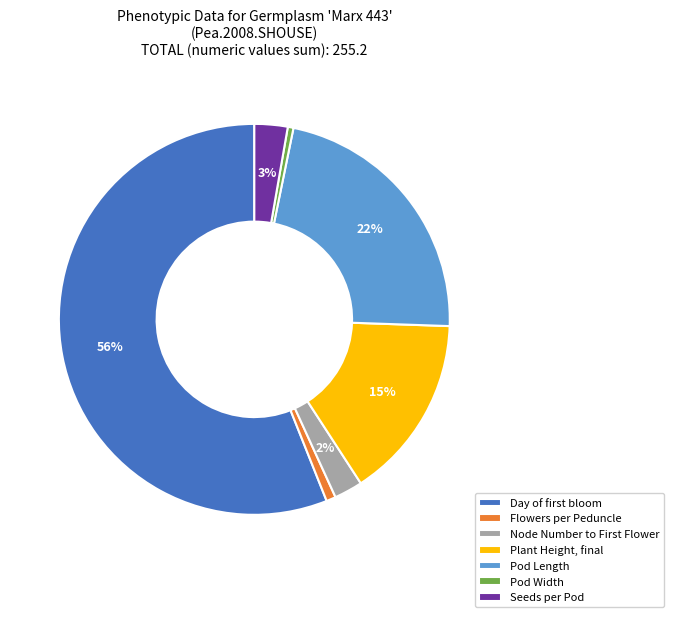

To the nearest percent, what is the average slice percentage?

14%